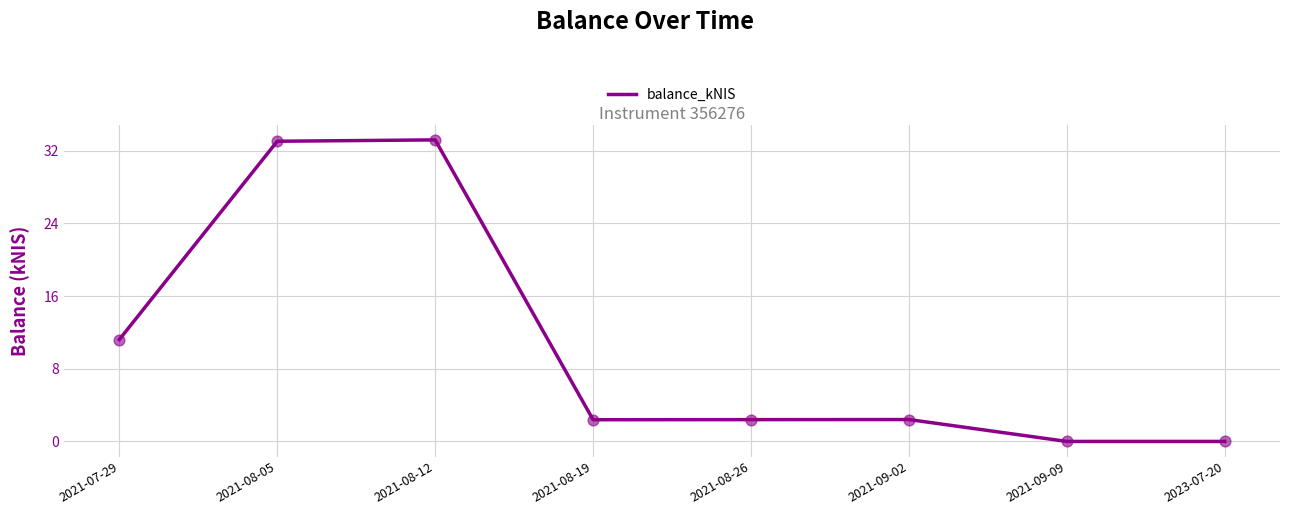

What is the change in value from 2021-08-12 to 2023-07-20?

-33.2